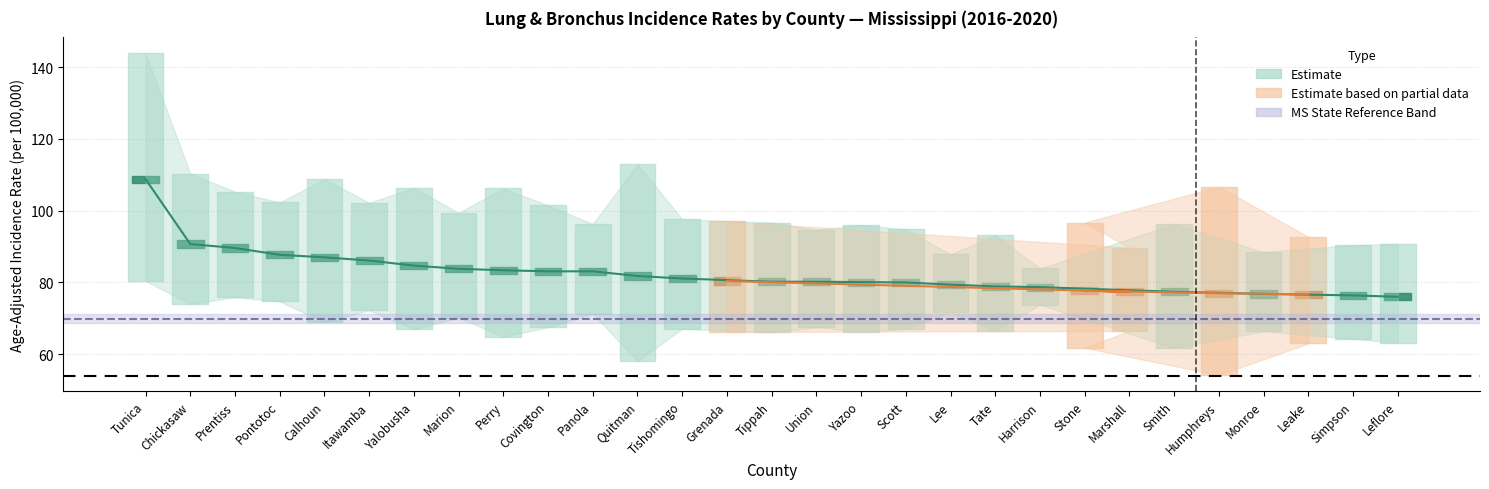

Reading right to left, transcribe all the data shown in this chart.

rate: 76.0	76.4	76.7	76.8	77.0	77.4	77.4	77.7	78.7	78.9	79.4	80.0	80.1	80.2	80.2	80.4	81.1	81.8	83.1	83.1	83.4	83.8	84.7	86.1	87.0	87.7	89.6	90.7	108.8
lower_ci: 63.2	64.3	63.0	66.4	54.2	61.7	66.5	61.8	73.8	66.5	71.7	67.1	66.3	67.5	66.1	66.2	67.1	58.1	71.3	67.5	64.9	70.2	67.0	72.3	68.9	74.7	75.9	74.0	80.4
upper_ci: 90.8	90.4	92.7	88.5	106.7	96.3	89.7	96.7	83.9	93.2	87.8	94.8	96.0	94.7	96.7	97.0	97.6	113.0	96.3	101.5	106.2	99.4	106.4	102.2	108.8	102.3	105.3	110.3	143.8